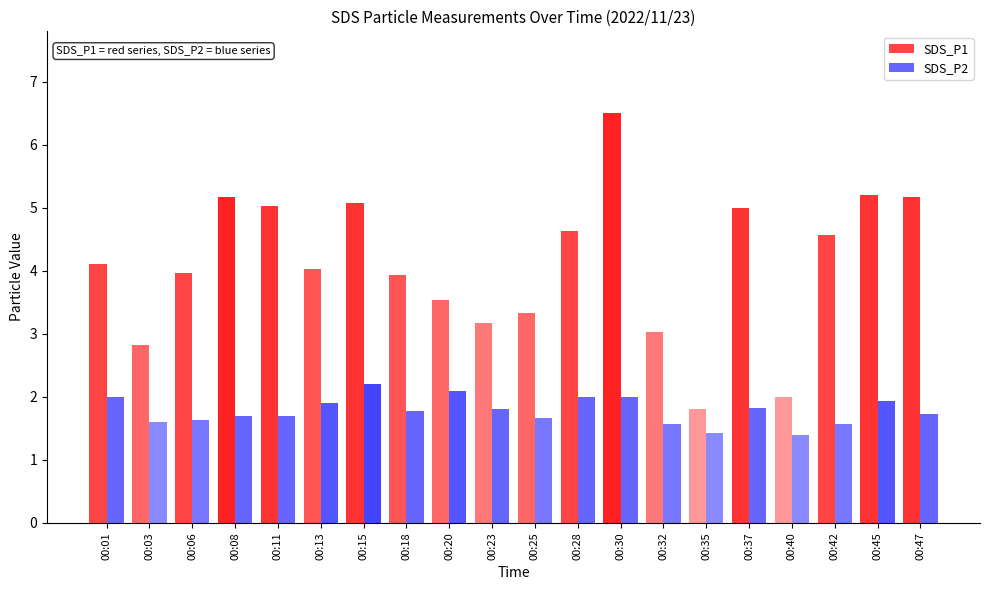

Between 00:23 and 00:32, which is larger?

00:23